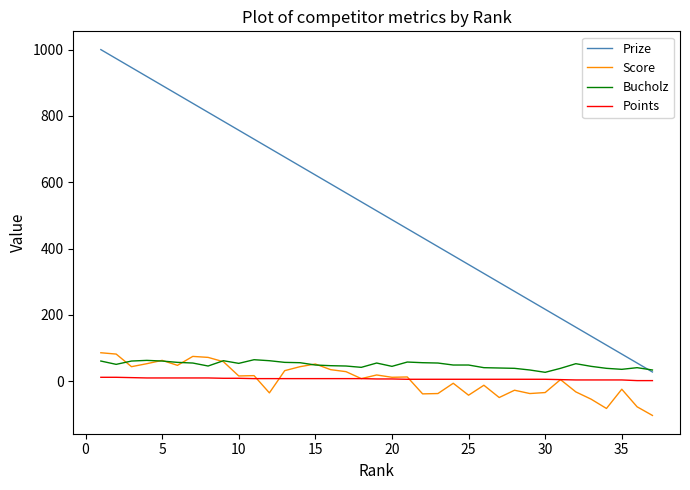

What is the smallest value displayed?

-103